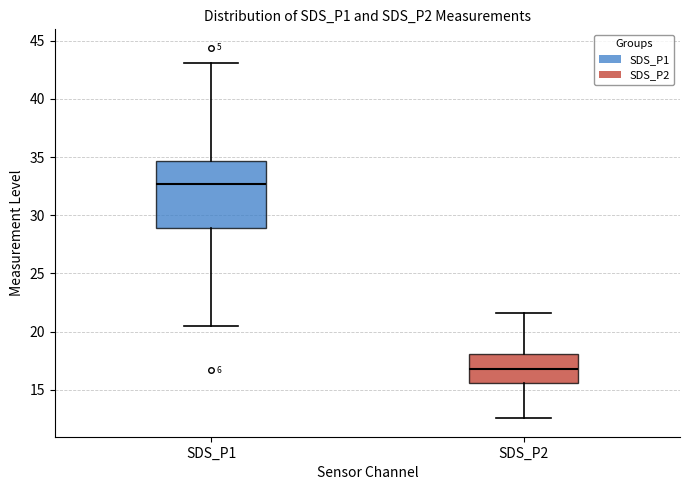

Where is the upper edge of the box for SDS_P2 on the y-axis? The values are not printed on the chart, so give them approximately, as read against the axis.

18.0